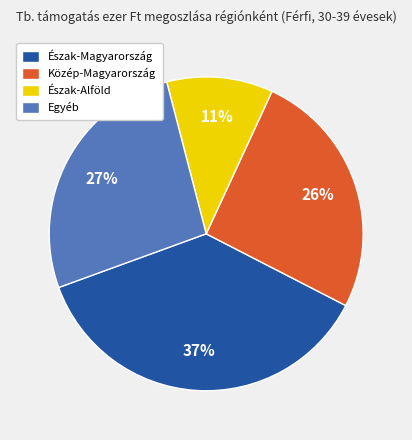

To the nearest percent, what percentage of the pie is Észak-Alföld?

11%